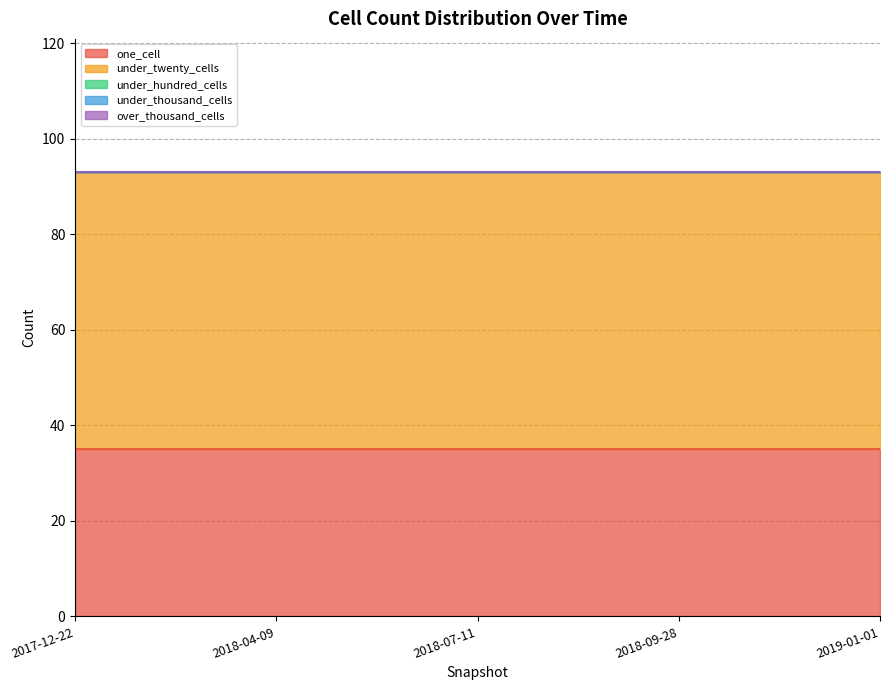

At how many categories does at least one series exceed 55?

5